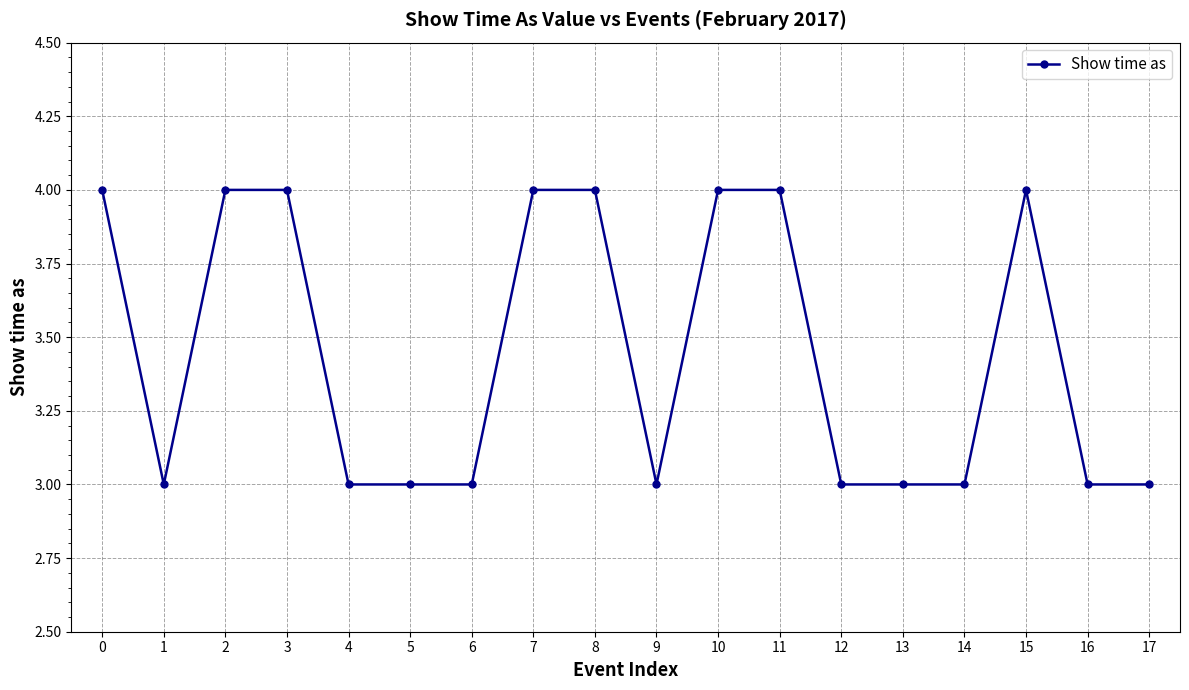

What is the value of the 9th point from the left?

4